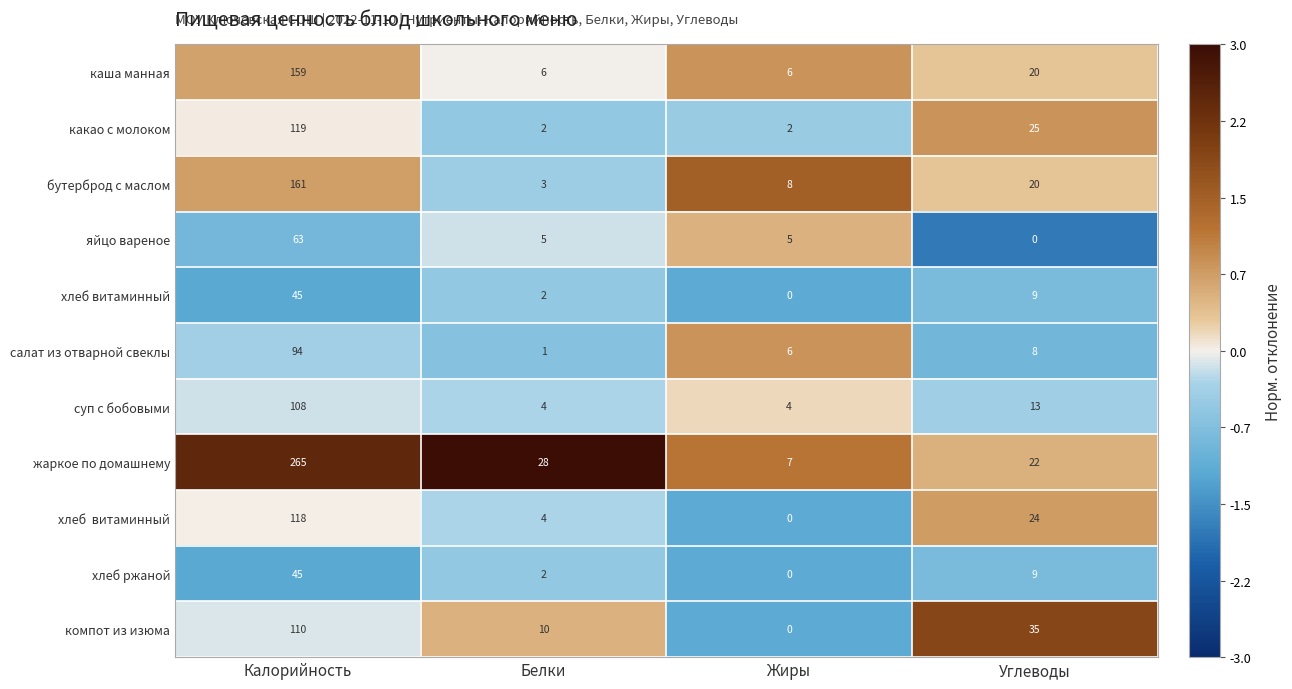

What is the sum of all жаркое по домашнему values?

322